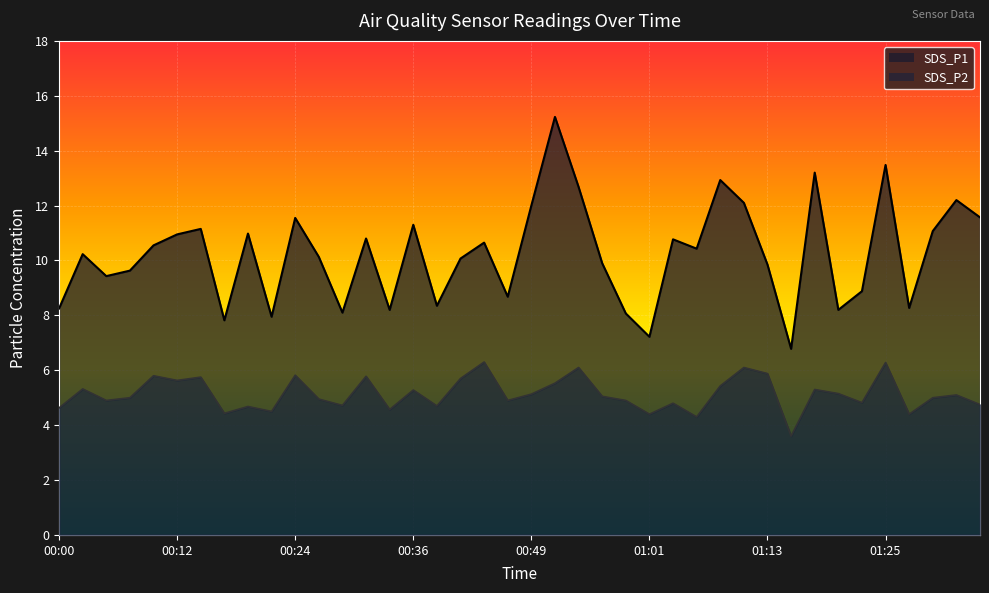

Which has a higher value, 01:20 or 00:29?

01:20